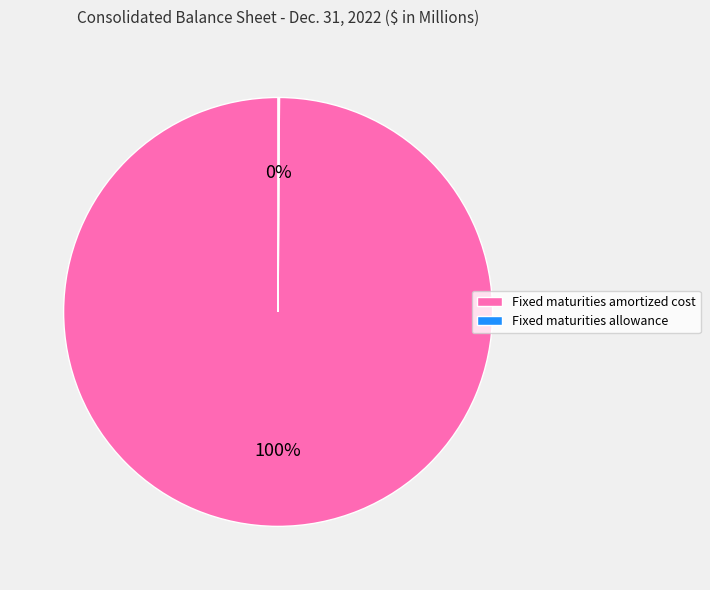

Which category has the biggest portion of the pie?

Fixed maturities amortized cost